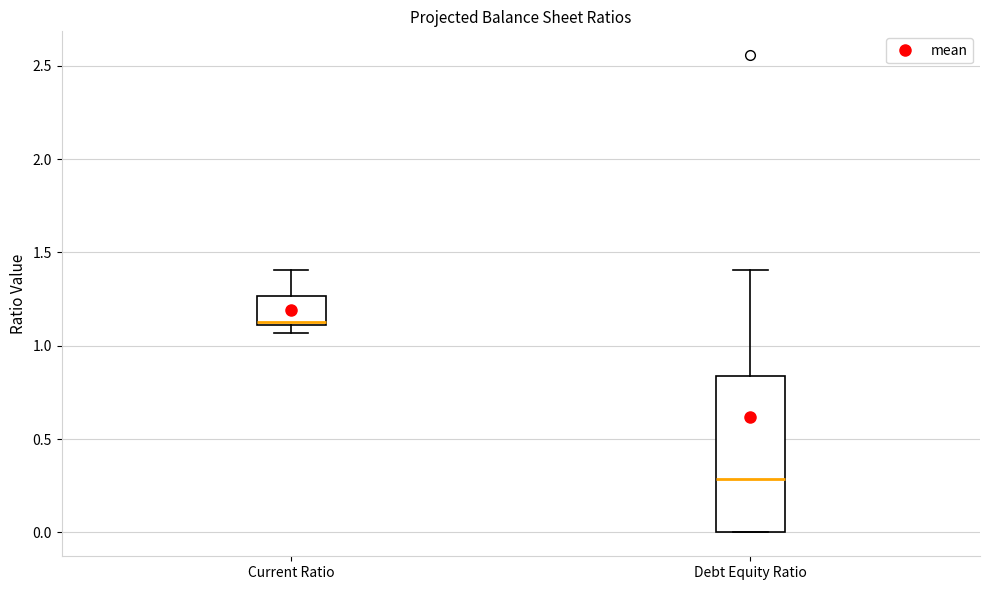

Reading left to right, read every box against the y-axis: the position of its median line, the range the box covers, and the ends of its whiskers. The values are not printed on the chart, so give them approximately, as read against the axis.

Current Ratio: median 1.15, box 1.10 to 1.25, whiskers 1.05 to 1.40
Debt Equity Ratio: median 0.30, box 0.00 to 0.85, whiskers 0.00 to 1.40